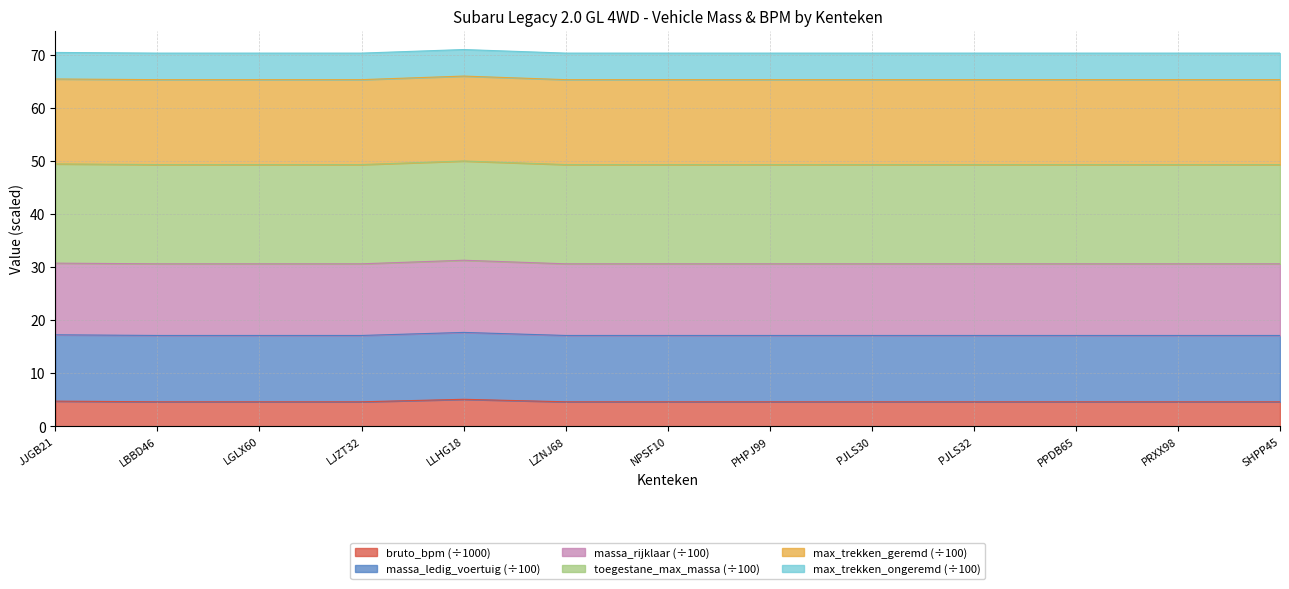

Rank the categories by massa_ledig_voertuig value from lowest to highest.

LBBD46, LGLX60, LJZT32, LZNJ68, NPSF10, PHPJ99, PJLS30, PJLS32, PPDB65, PRXX98, SHPP45, JJGB21, LLHG18